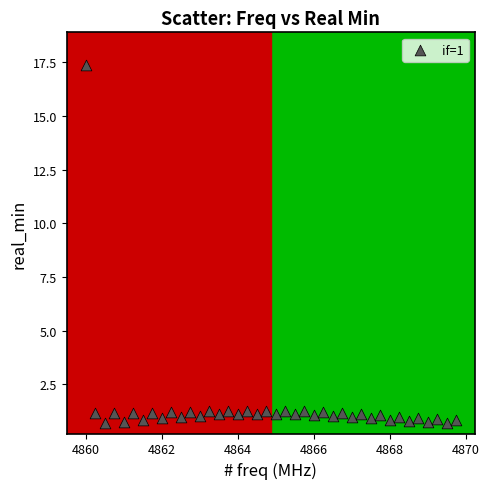

What is the range of X values (max minus min)?

9.8